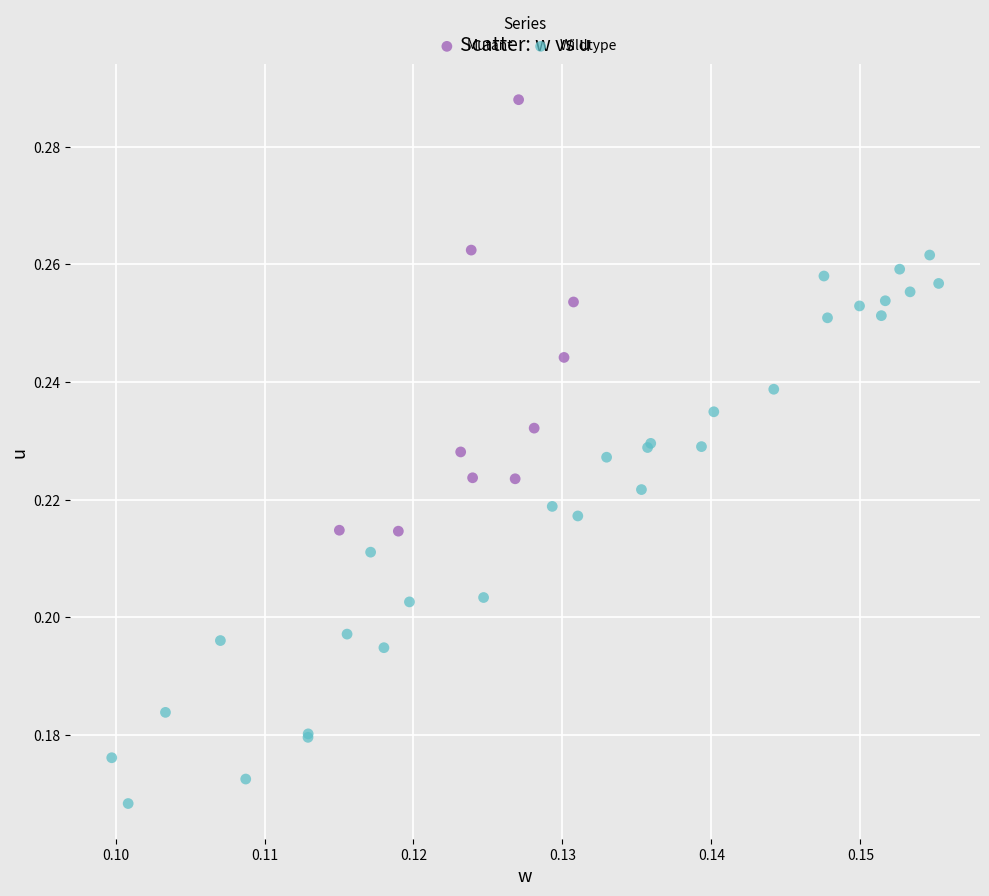

What are all the series names shown in the legend?

Mutant, Wildtype